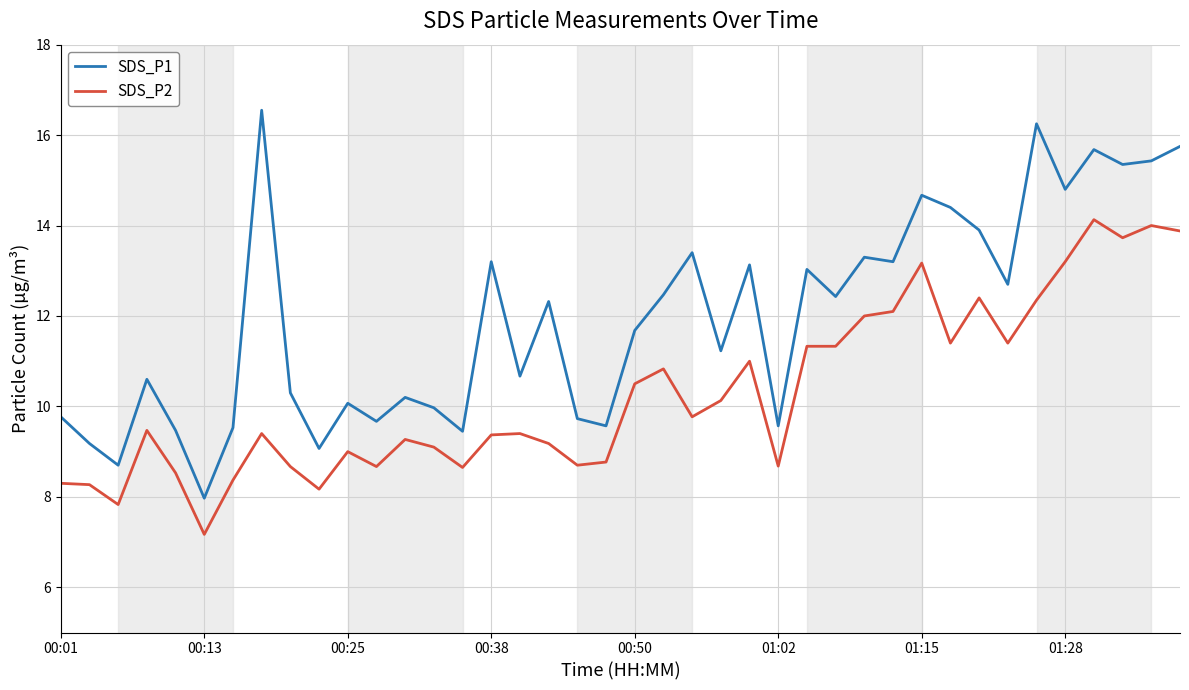

True or false: SDS_P2 and SDS_P1 intersect in this chart.

False